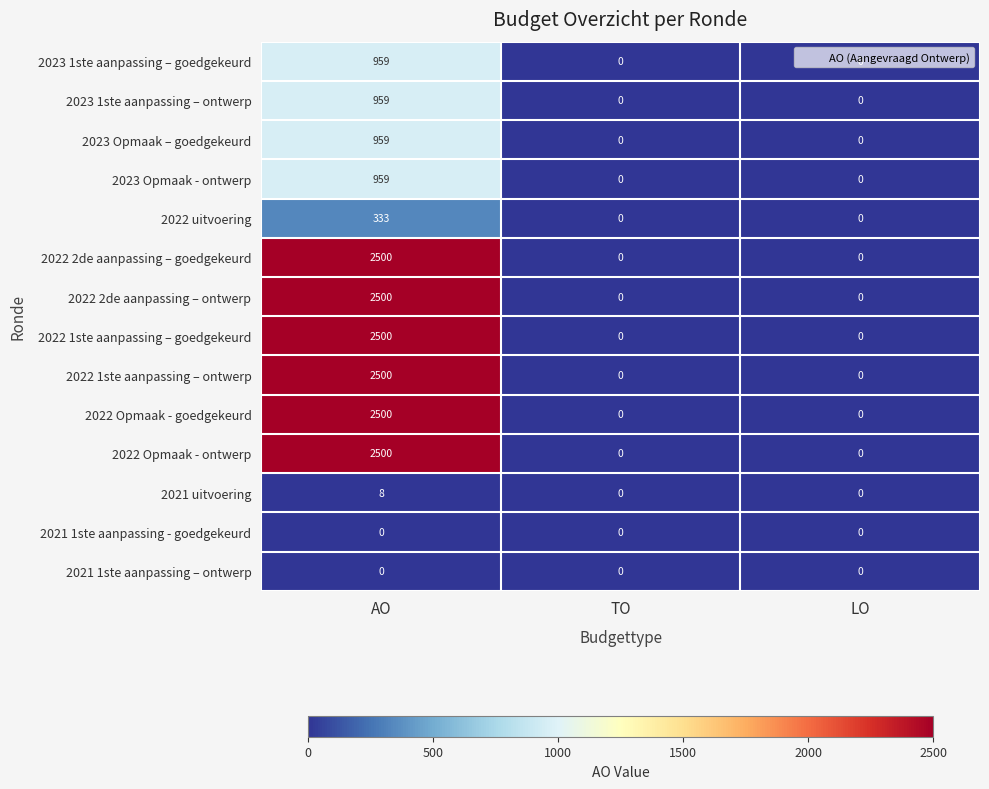

Is it true that 2023 Opmaak - ontwerp equals 545 at TO?

False